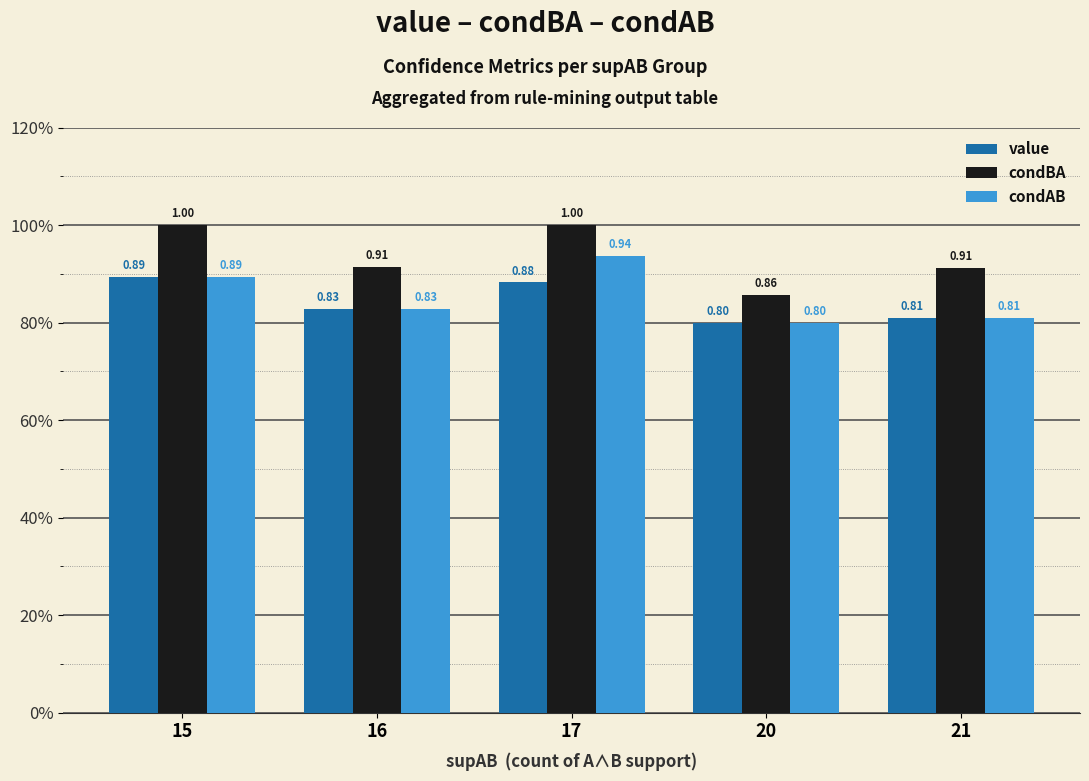

Does the chart contain stacked bars?

No